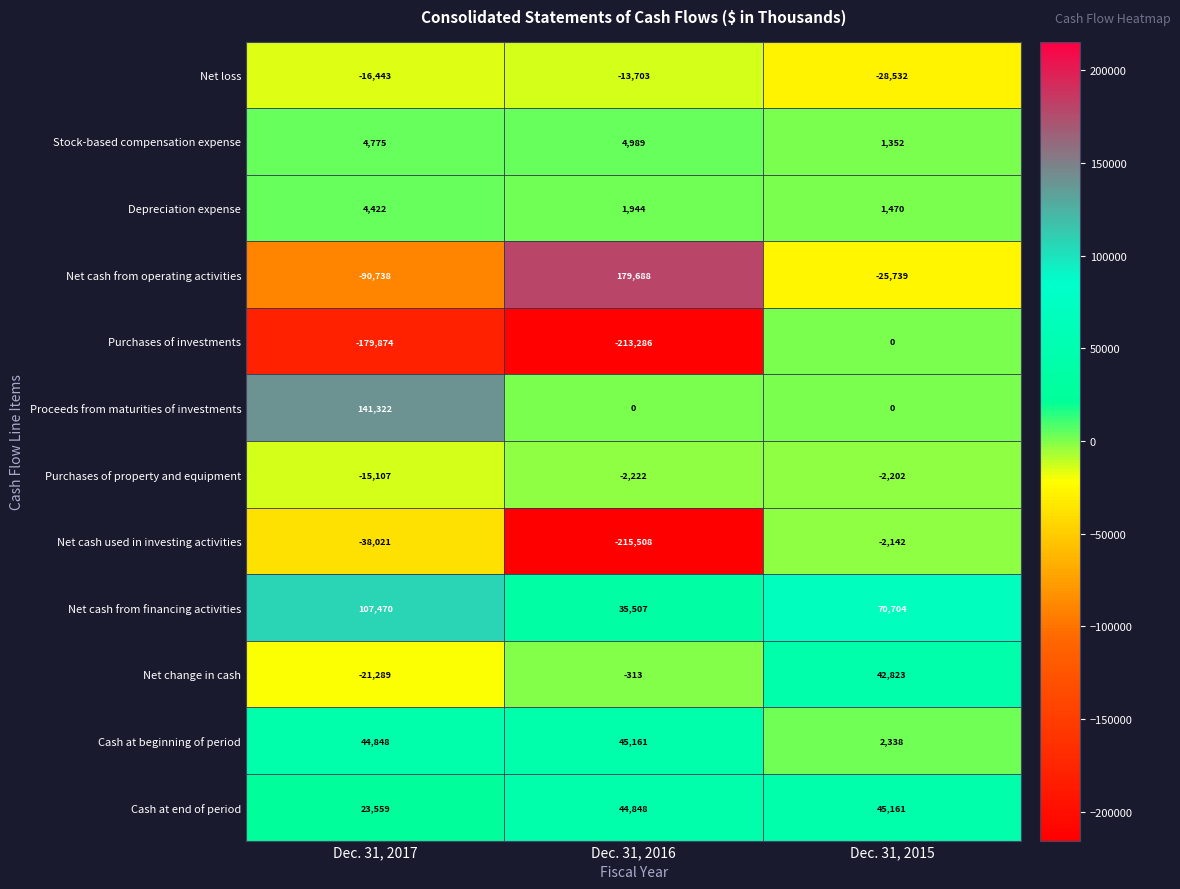

What is the average value of the Purchases of investments series?

-131053